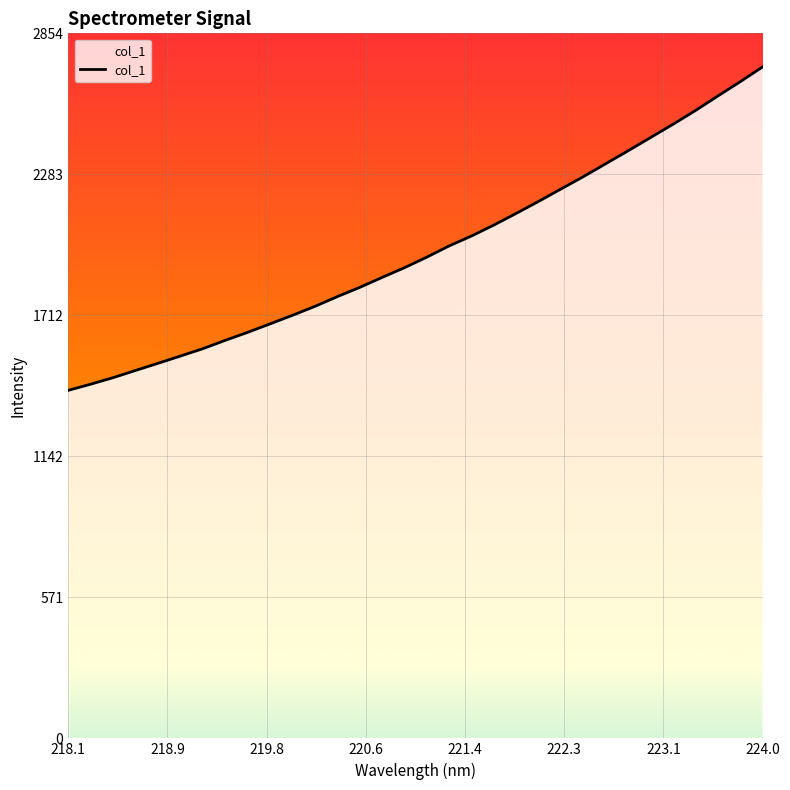

What is the maximum value shown in the chart?

2718.1